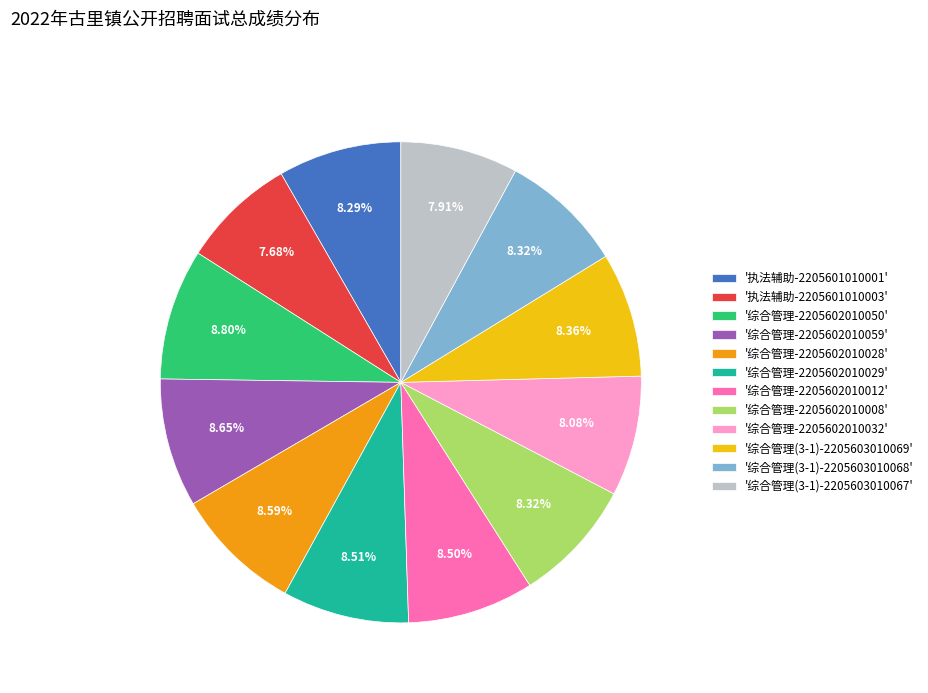

Is the sum of '综合管理-2205602010032' and '综合管理-2205602010029' greater than half?

No